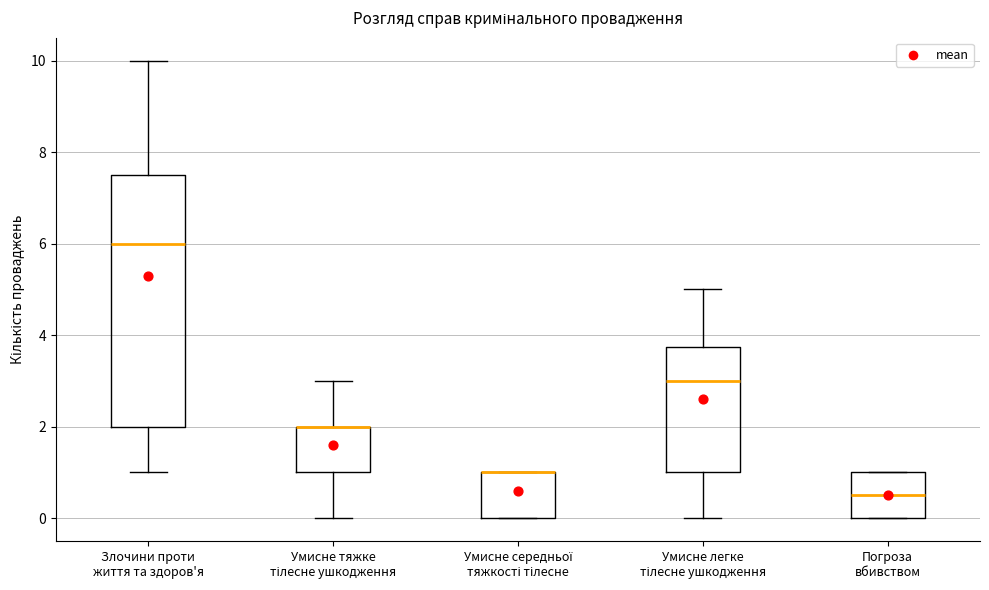

Which box is the tallest, from its lower edge to its upper edge?

Злочини проти життя та здоров'я